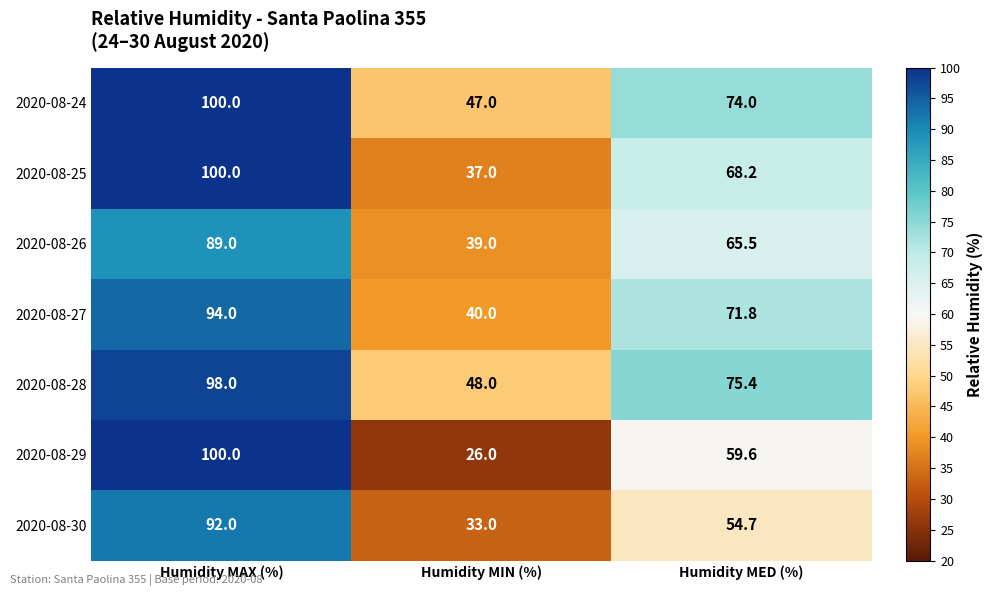

Which series changed the most between Humidity MAX (%) and Humidity MIN (%)?

2020-08-29